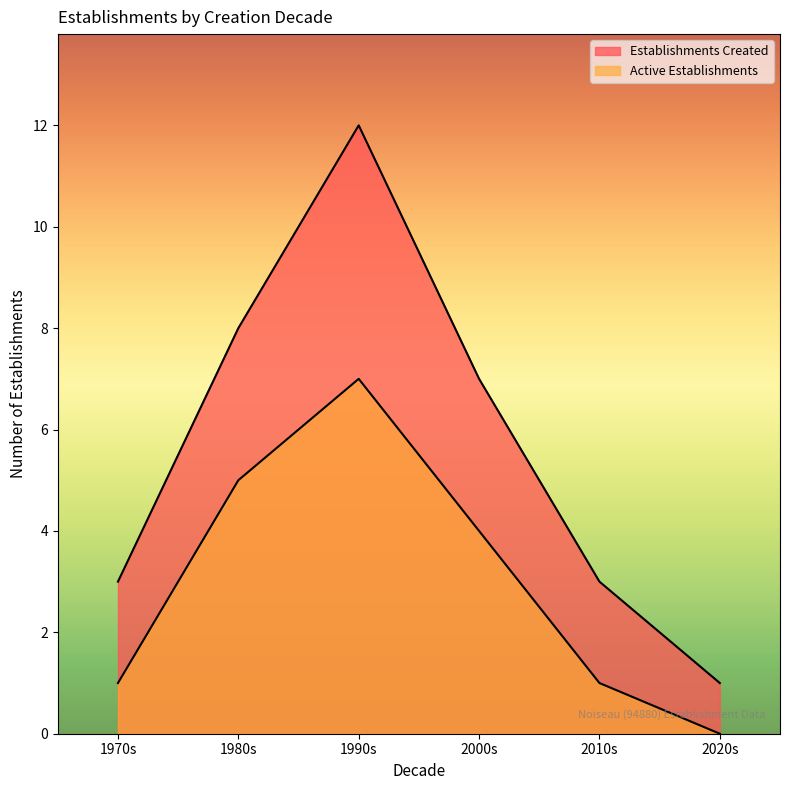

Does the chart display data point markers on the line(s)?

No